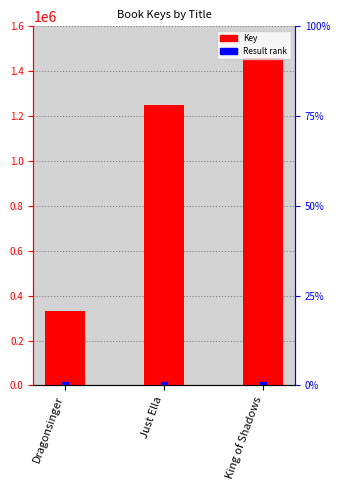

What is the approximate value at King of Shadows, to the nearest 10?

1458280